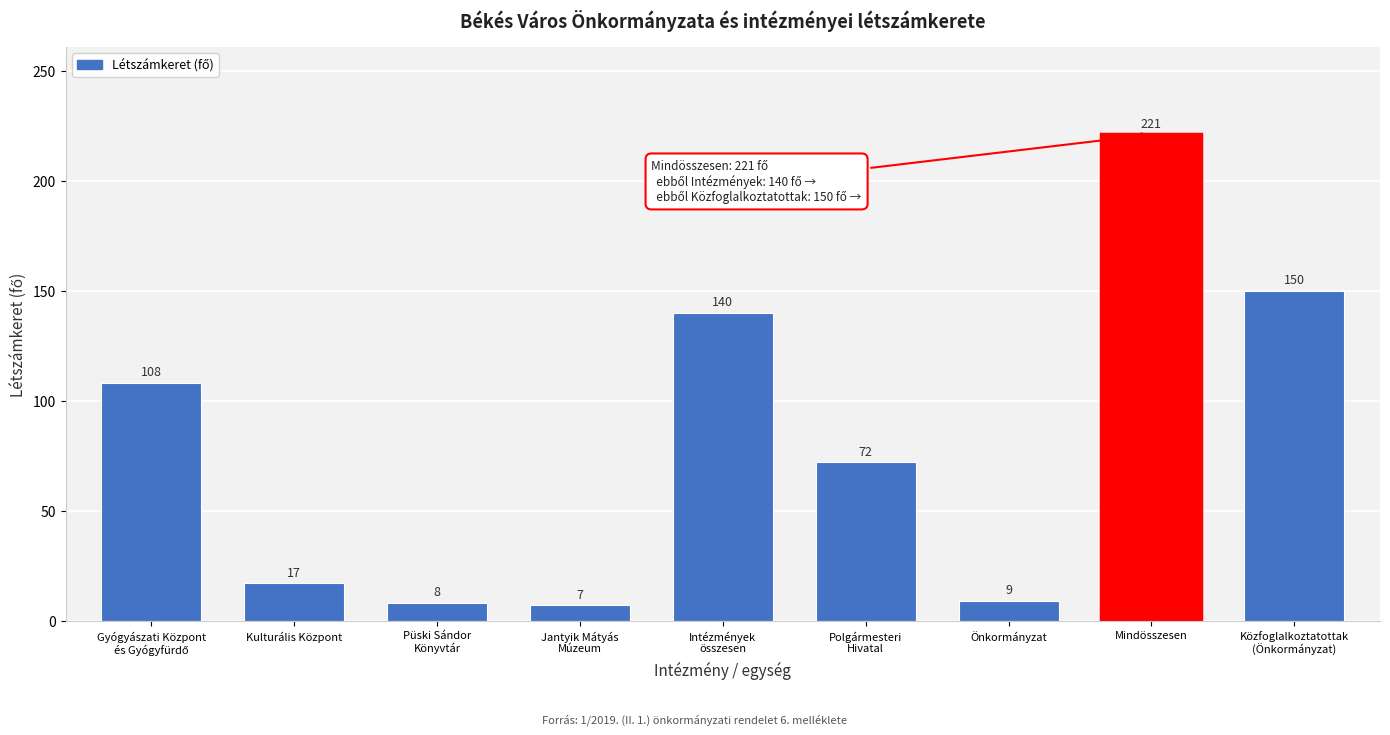

Reading left to right, transcribe all the data shown in this chart.

108	17	8	7	140	72	9	221	150